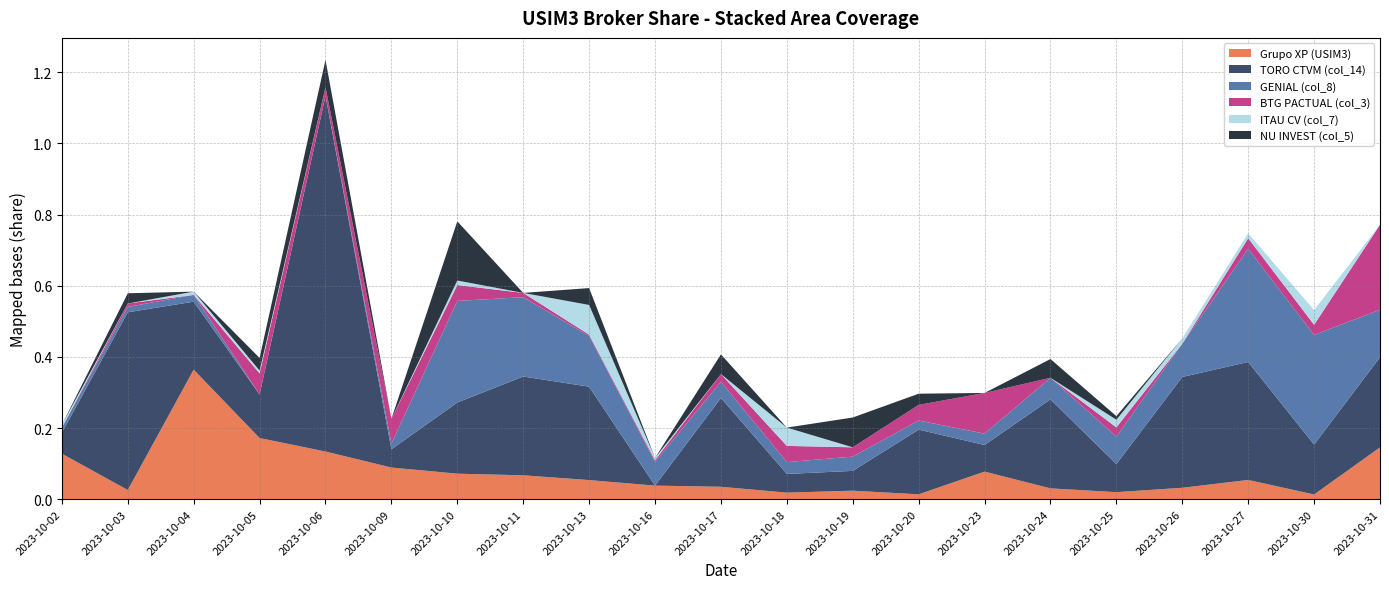

Reading right to left, what are all the values shown in this chart?

Grupo XP (USIM3): 0.1	0.0	0.1	0.0	0.0	0.0	0.1	0.0	0.0	0.0	0.0	0.0	0.1	0.1	0.1	0.1	0.1	0.2	0.4	0.0	0.1
TORO CTVM (col_14): 0.3	0.1	0.3	0.3	0.1	0.3	0.1	0.2	0.1	0.1	0.2	0.0	0.3	0.3	0.2	0.1	1.0	0.1	0.2	0.5	0.1
GENIAL (col_8): 0.1	0.3	0.3	0.1	0.1	0.1	0.0	0.0	0.0	0.0	0.0	0.1	0.1	0.2	0.3	0.0	0.0	0.0	0.0	0.0	0.0
BTG PACTUAL (col_3): 0.2	0.0	0.0	0.0	0.0	0.0	0.1	0.0	0.0	0.0	0.0	0.0	0.0	0.0	0.0	0.1	0.0	0.1	0.0	0.0	0.0
ITAU CV (col_7): 0.0	0.0	0.0	0.0	0.0	0.0	0.0	0.0	0.0	0.1	0.0	0.0	0.1	0.0	0.0	0.0	0.0	0.0	0.0	0.0	0.0
NU INVEST (col_5): 0.0	0.0	0.0	0.0	0.0	0.1	0.0	0.0	0.1	0.0	0.1	0.0	0.0	0.0	0.2	0.0	0.1	0.0	0.0	0.0	0.0